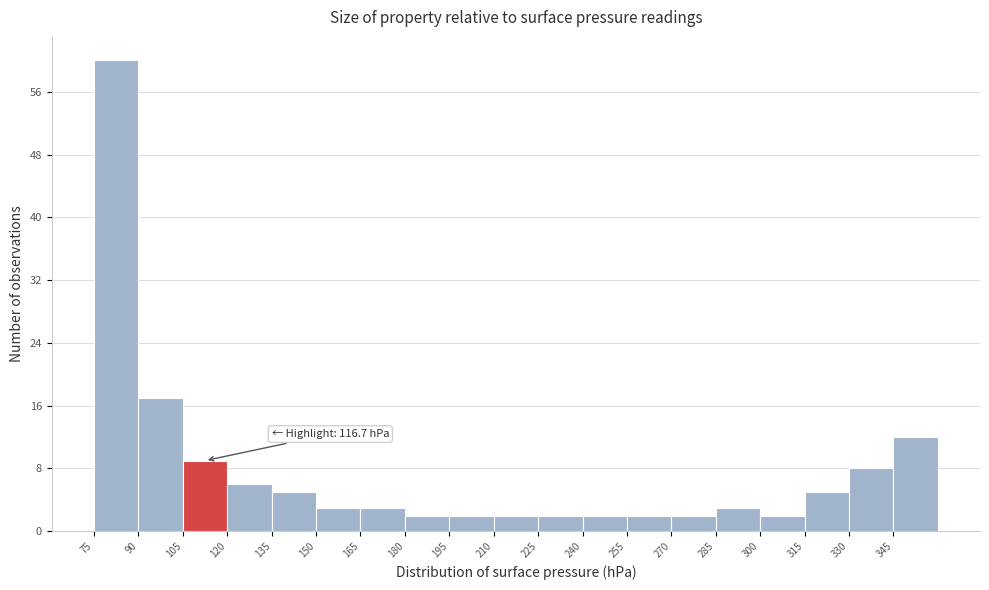

Over which range of the x-axis is the bar tallest?

75 to 90